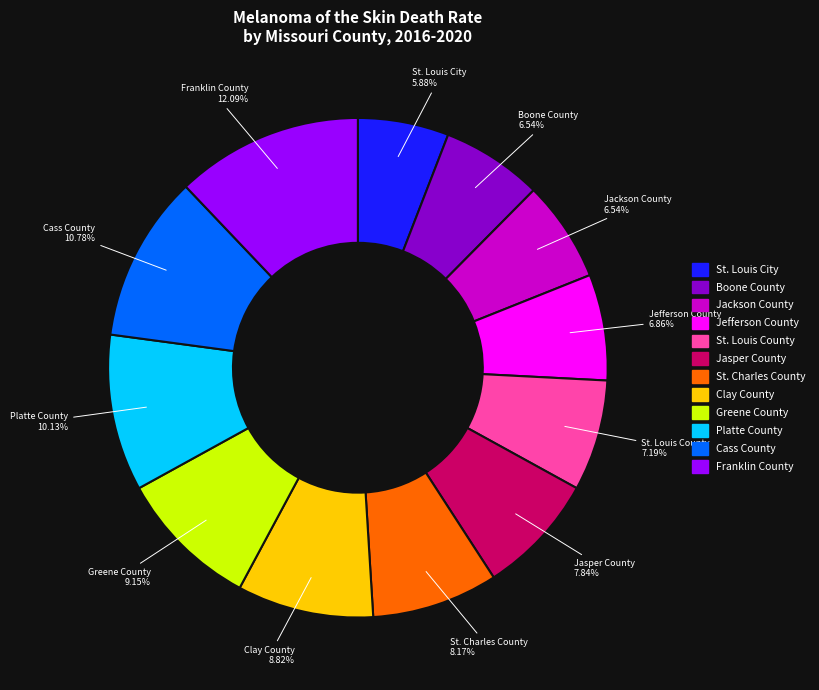

How much of the chart is everything except Clay County?

91.2%